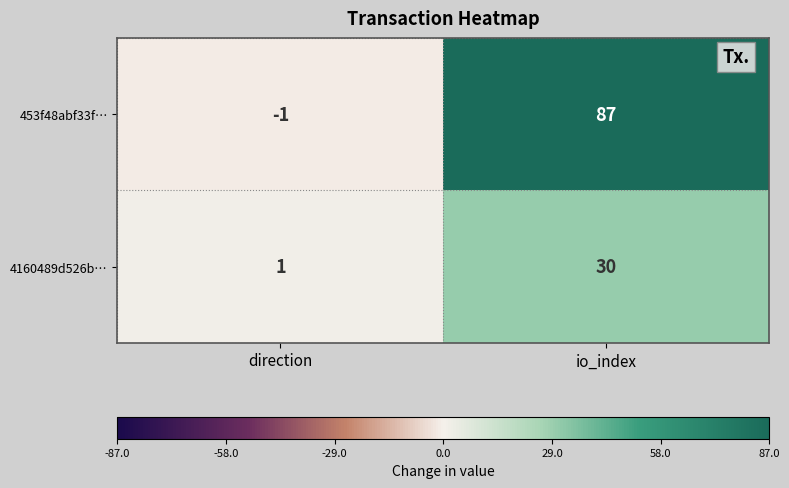

Is it true that 4160489d526b… equals 30 at io_index?

True